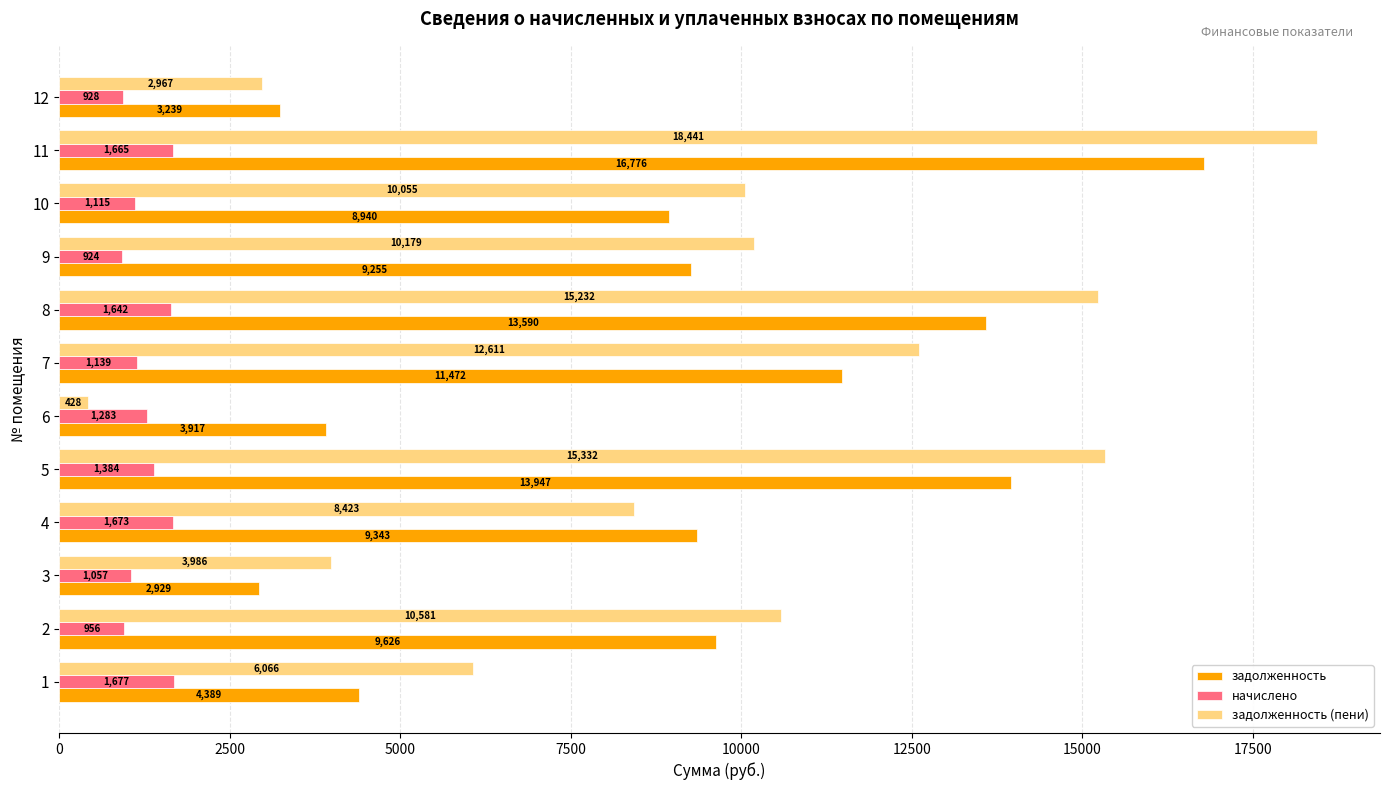

What is the approximate value of начислено at 9?

924.3